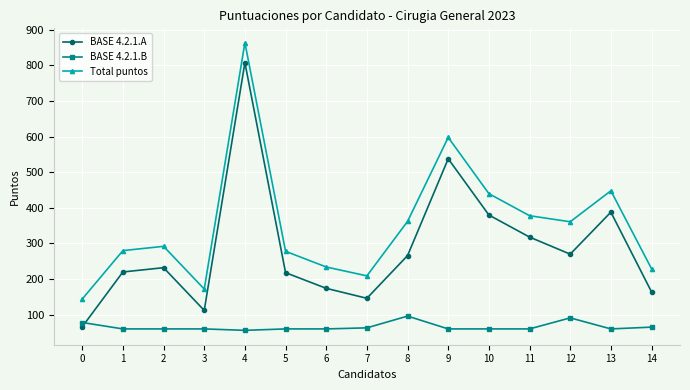

What are all the series names shown in the legend?

BASE 4.2.1.A, BASE 4.2.1.B, Total puntos